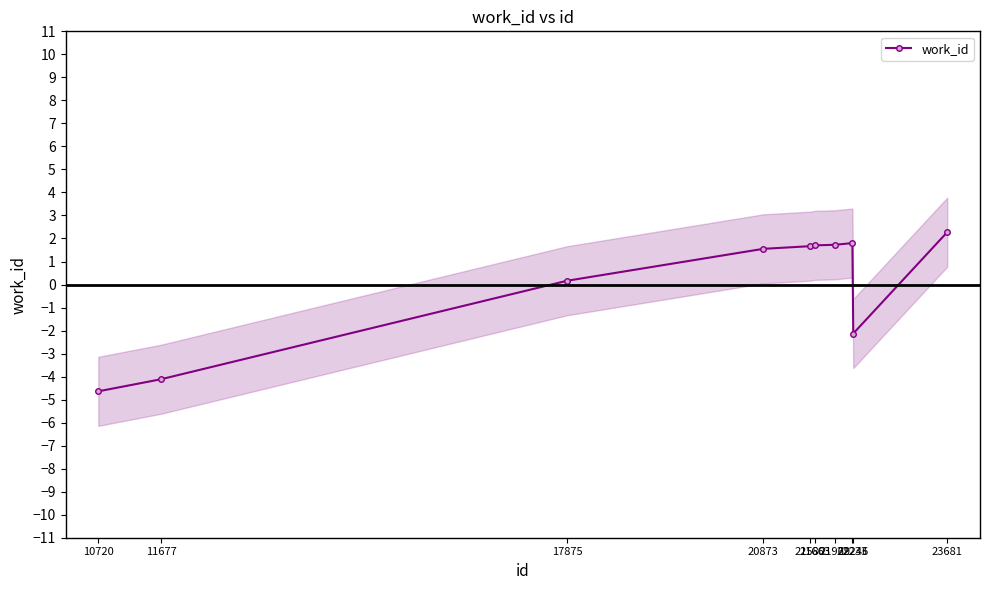

At which category does the chart reach its minimum across all series?

10720